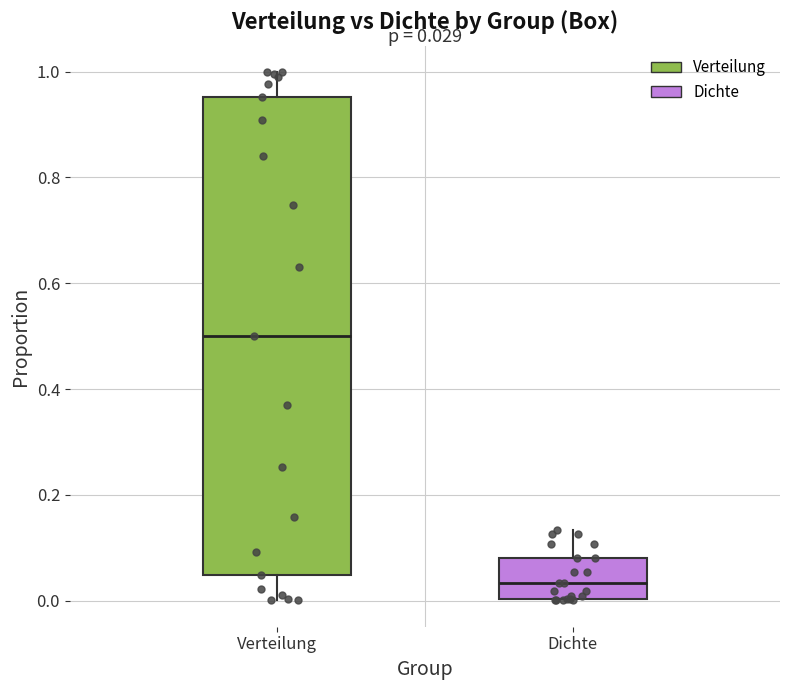

Which box is the tallest, from its lower edge to its upper edge?

Verteilung